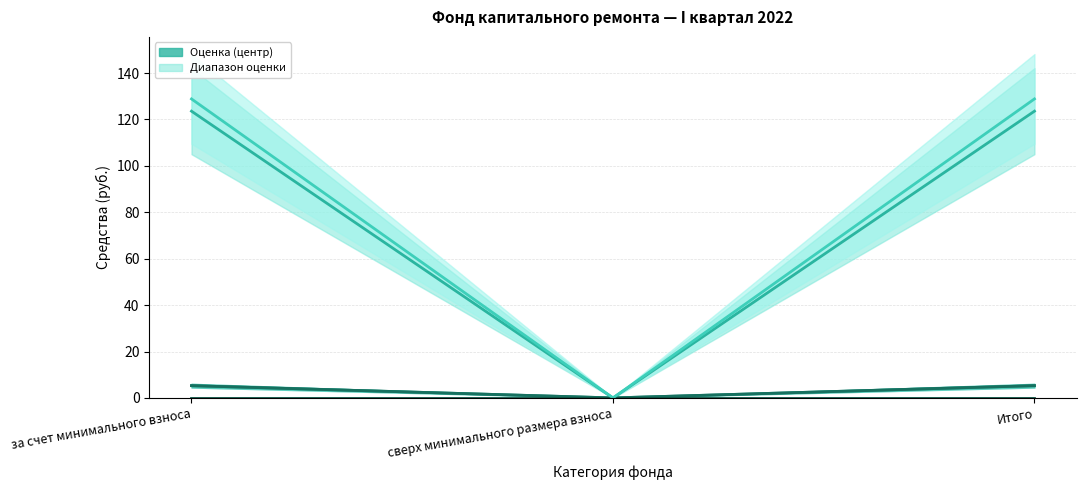

Between сверх минимального размера взноса and Итого, which is larger?

Итого